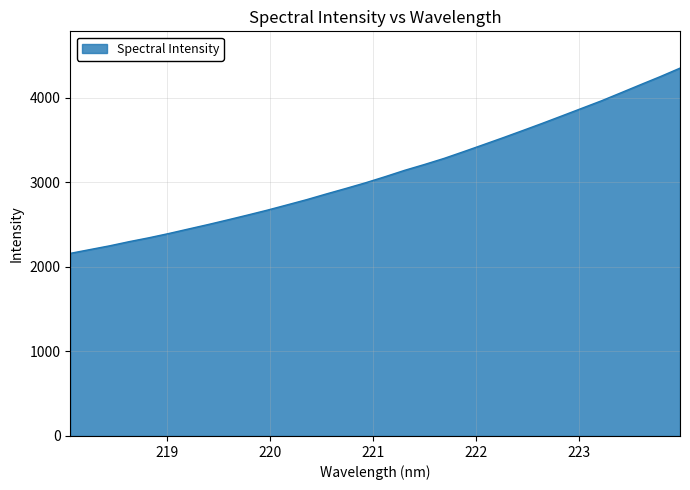

What is the greatest value displayed?

4350.8